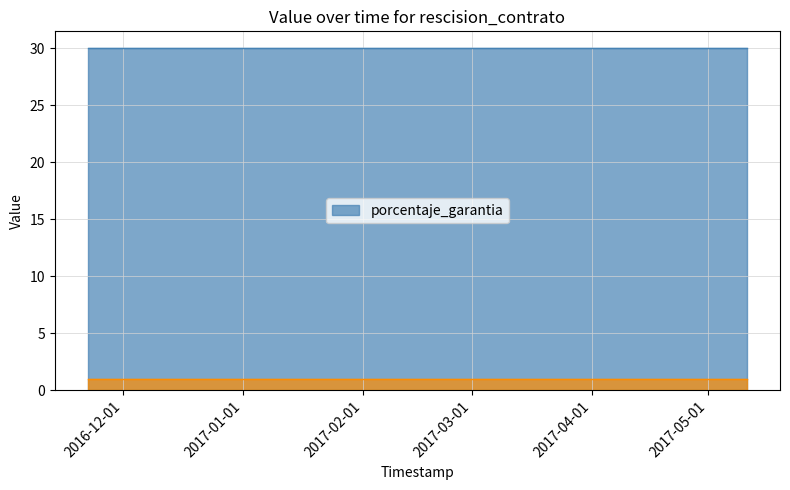

Is it true that porcentaje_garantia equals 30 at 2017-05-11?

True